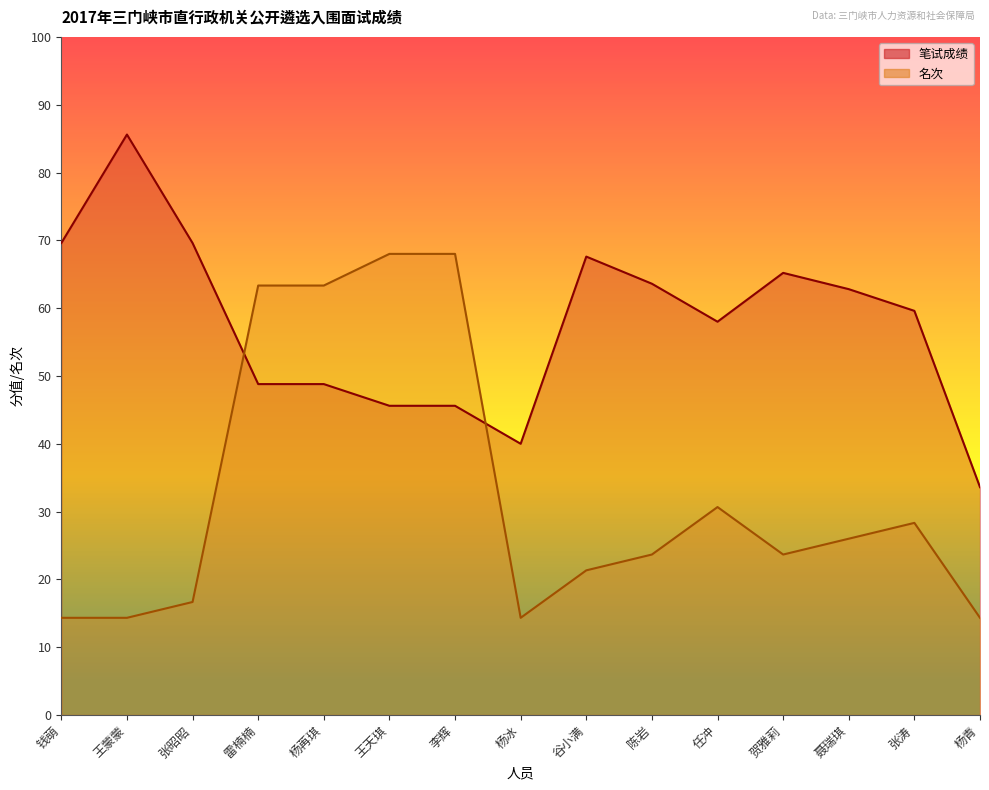

What position from the right is 贺雅莉?

4